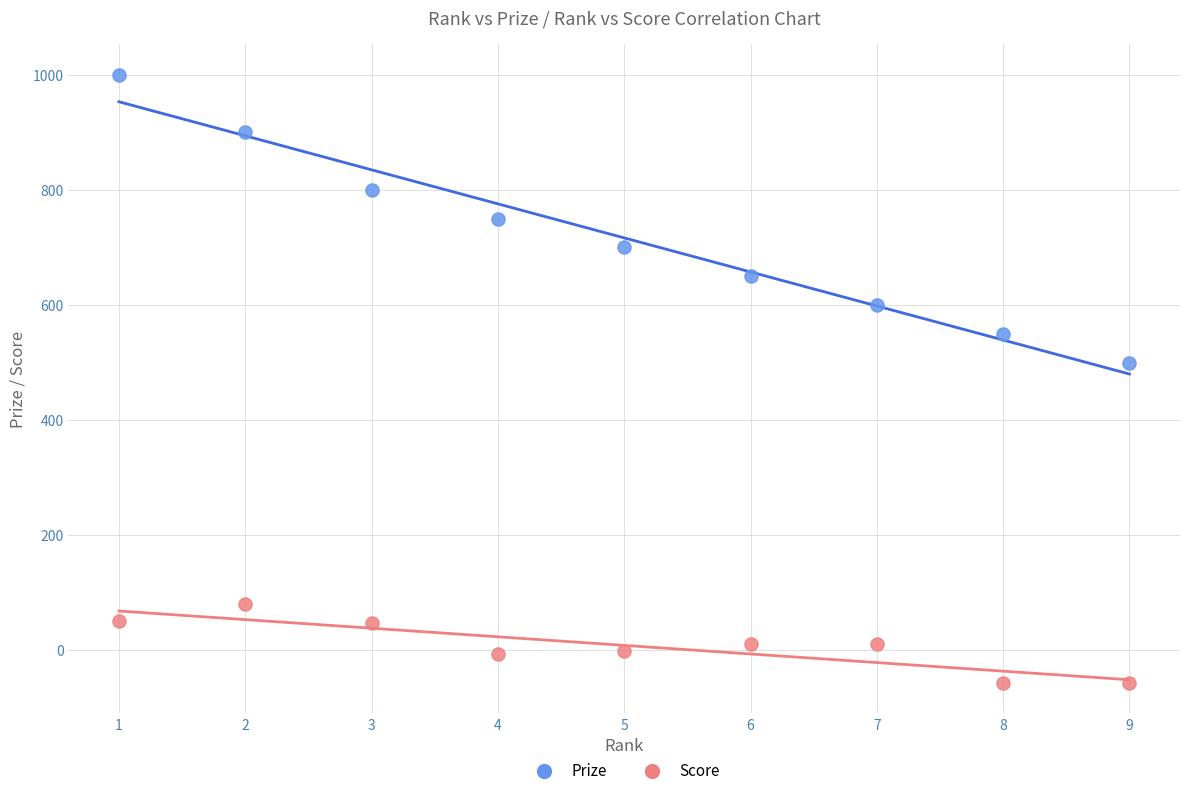

Across all data points, what is the range of X values (max minus min)?

8